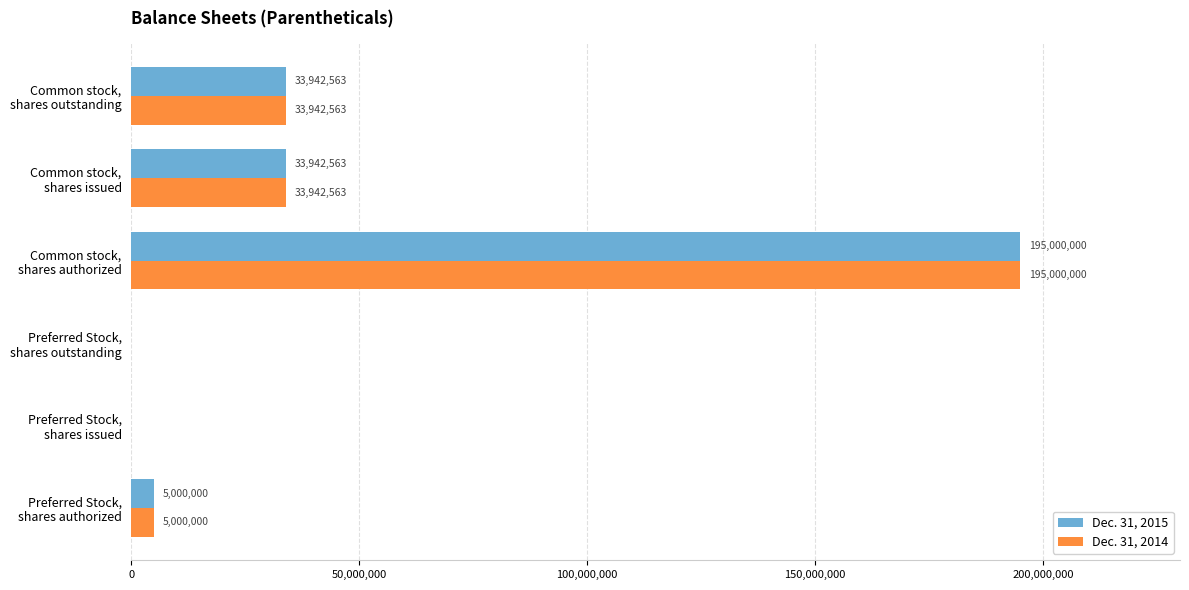

What is the sum of all Dec. 31, 2015 values?

267885126